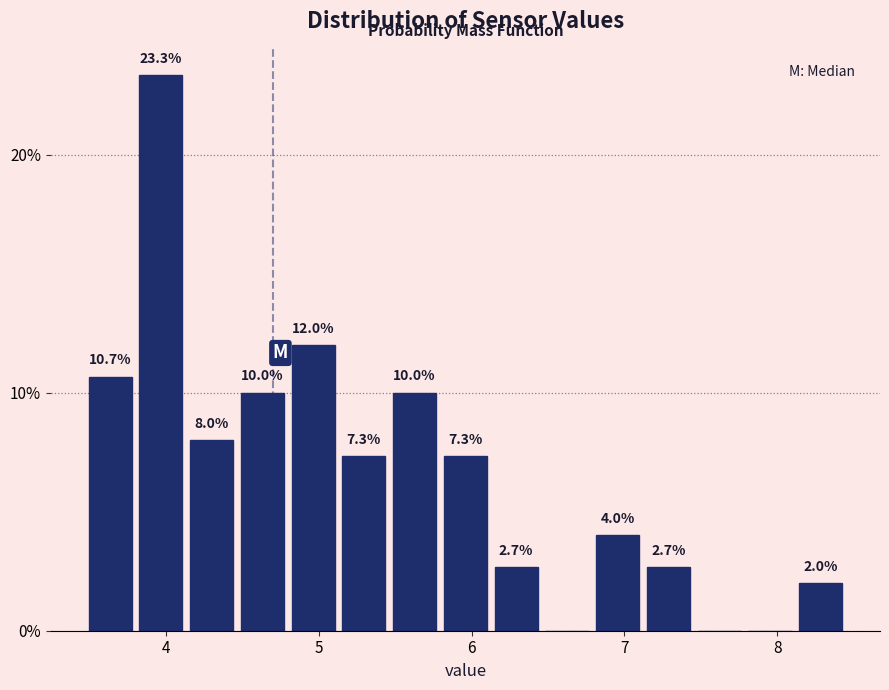

Around what value on the x-axis is the tallest bar? Give the approximate position of its centre, as read against the axis.

4.0